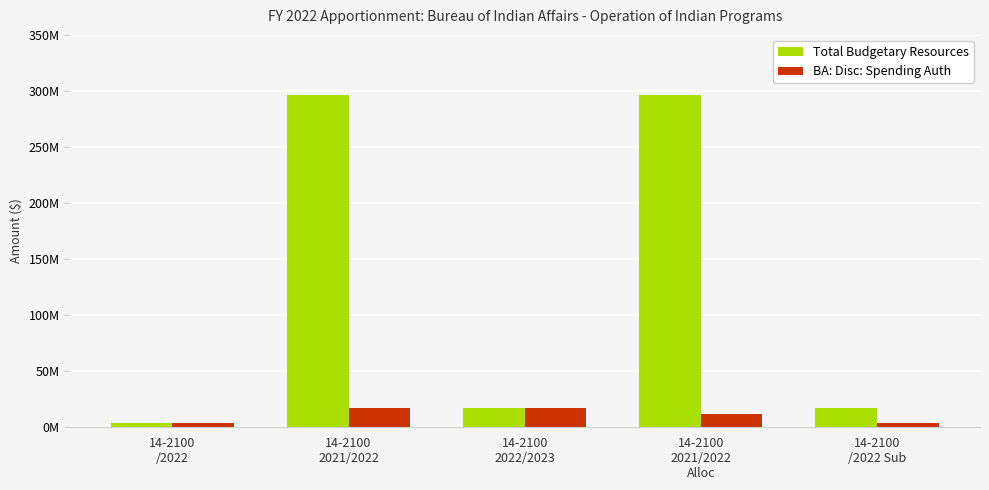

Which label corresponds to the smallest value in the chart?

14-2100
/2022